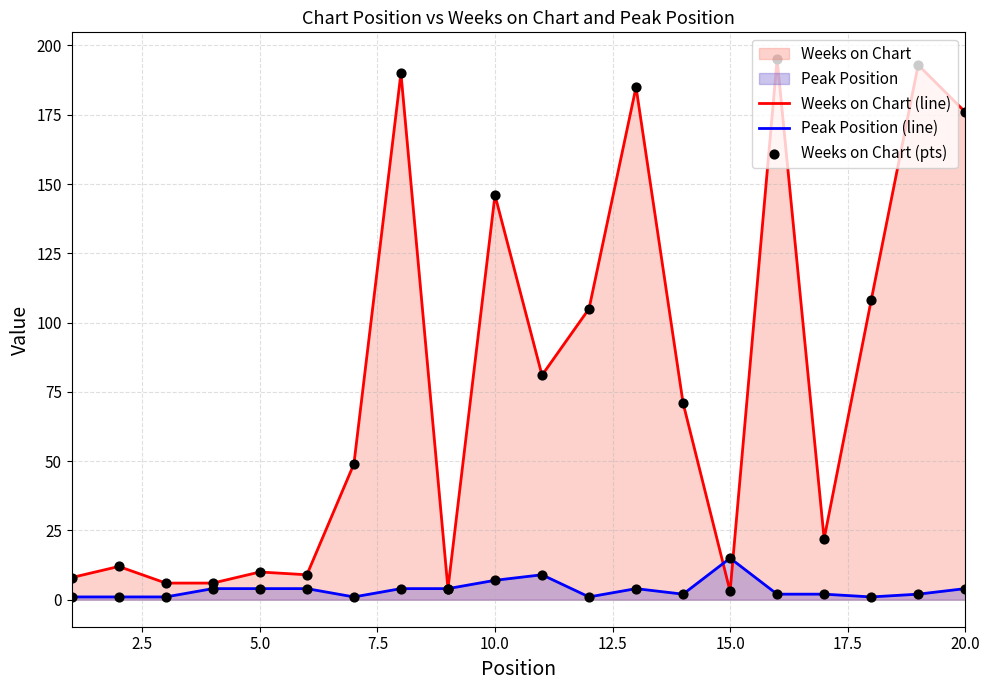

What is the greatest value displayed?

195